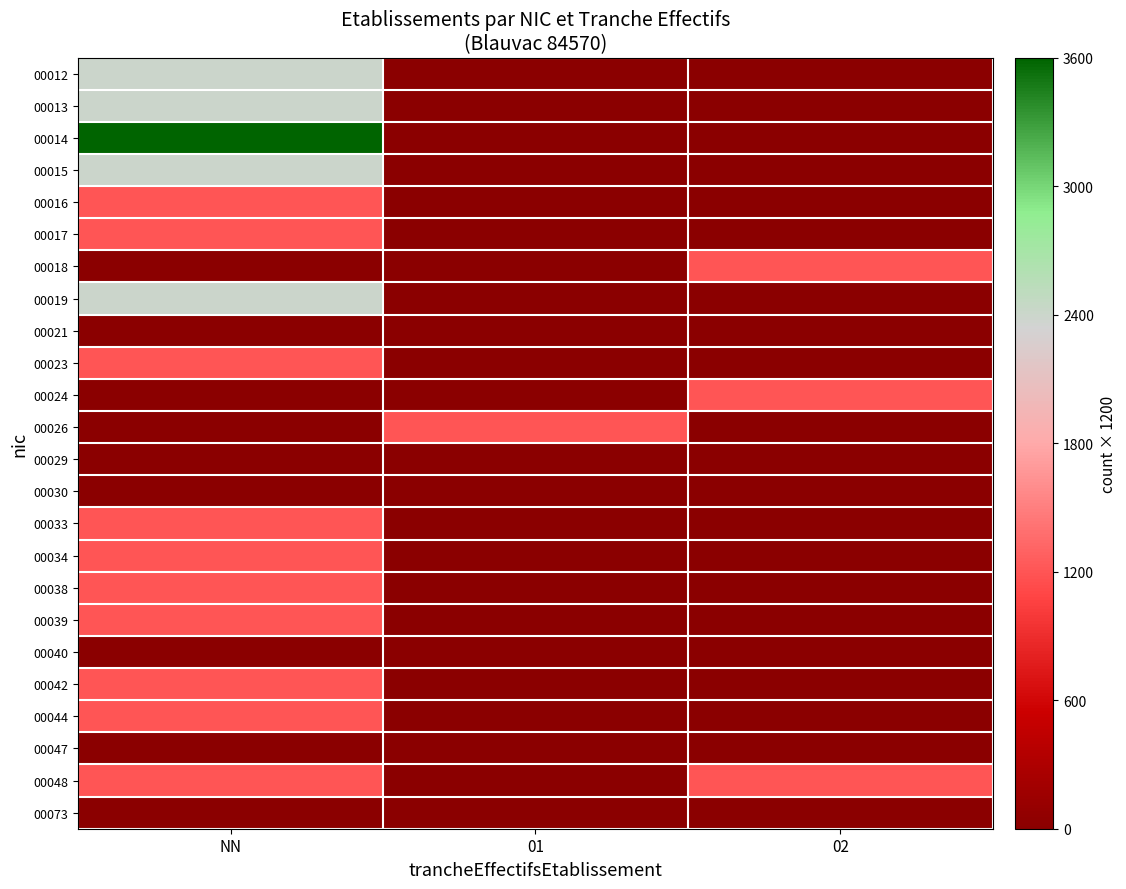

What is the spread (max minus min) of values at 02?

1200